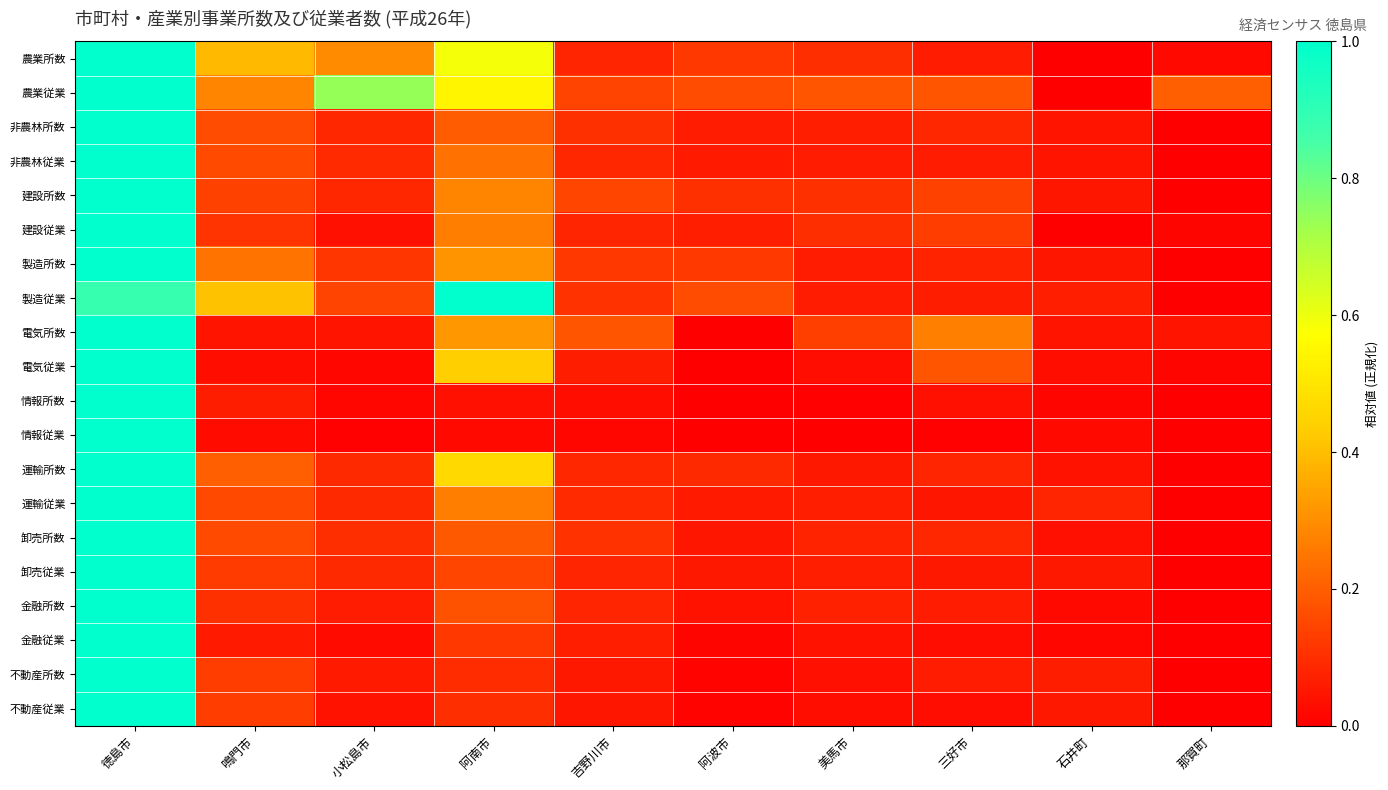

Reading left to right, extract all data points from this chart.

農業所数: 徳島市=1.0	鳴門市=0.4	小松島市=0.3	阿南市=0.6	吉野川市=0.1	阿波市=0.1	美馬市=0.1	三好市=0.1	石井町=0.0	那賀町=0.0
農業従業: 徳島市=1.0	鳴門市=0.3	小松島市=0.7	阿南市=0.5	吉野川市=0.1	阿波市=0.2	美馬市=0.2	三好市=0.2	石井町=0.0	那賀町=0.2
非農林所数: 徳島市=1.0	鳴門市=0.2	小松島市=0.1	阿南市=0.2	吉野川市=0.1	阿波市=0.1	美馬市=0.1	三好市=0.1	石井町=0.0	那賀町=0.0
非農林従業: 徳島市=1.0	鳴門市=0.2	小松島市=0.1	阿南市=0.2	吉野川市=0.1	阿波市=0.1	美馬市=0.1	三好市=0.1	石井町=0.0	那賀町=0.0
建設所数: 徳島市=1.0	鳴門市=0.1	小松島市=0.1	阿南市=0.3	吉野川市=0.1	阿波市=0.1	美馬市=0.1	三好市=0.1	石井町=0.0	那賀町=0.0
建設従業: 徳島市=1.0	鳴門市=0.1	小松島市=0.0	阿南市=0.3	吉野川市=0.1	阿波市=0.1	美馬市=0.1	三好市=0.1	石井町=0.0	那賀町=0.0
製造所数: 徳島市=1.0	鳴門市=0.2	小松島市=0.1	阿南市=0.3	吉野川市=0.1	阿波市=0.1	美馬市=0.1	三好市=0.1	石井町=0.0	那賀町=0.0
製造従業: 徳島市=0.9	鳴門市=0.4	小松島市=0.1	阿南市=1.0	吉野川市=0.1	阿波市=0.2	美馬市=0.1	三好市=0.1	石井町=0.1	那賀町=0.0
電気所数: 徳島市=1.0	鳴門市=0.0	小松島市=0.0	阿南市=0.3	吉野川市=0.2	阿波市=0.0	美馬市=0.1	三好市=0.3	石井町=0.0	那賀町=0.0
電気従業: 徳島市=1.0	鳴門市=0.0	小松島市=0.0	阿南市=0.4	吉野川市=0.1	阿波市=0.0	美馬市=0.0	三好市=0.2	石井町=0.0	那賀町=0.0
情報所数: 徳島市=1.0	鳴門市=0.1	小松島市=0.0	阿南市=0.0	吉野川市=0.0	阿波市=0.0	美馬市=0.0	三好市=0.0	石井町=0.0	那賀町=0.0
情報従業: 徳島市=1.0	鳴門市=0.0	小松島市=0.0	阿南市=0.0	吉野川市=0.0	阿波市=0.0	美馬市=0.0	三好市=0.0	石井町=0.0	那賀町=0.0
運輸所数: 徳島市=1.0	鳴門市=0.2	小松島市=0.1	阿南市=0.5	吉野川市=0.1	阿波市=0.1	美馬市=0.1	三好市=0.1	石井町=0.0	那賀町=0.0
運輸従業: 徳島市=1.0	鳴門市=0.2	小松島市=0.1	阿南市=0.3	吉野川市=0.1	阿波市=0.1	美馬市=0.1	三好市=0.1	石井町=0.1	那賀町=0.0
卸売所数: 徳島市=1.0	鳴門市=0.2	小松島市=0.1	阿南市=0.2	吉野川市=0.1	阿波市=0.0	美馬市=0.1	三好市=0.1	石井町=0.0	那賀町=0.0
卸売従業: 徳島市=1.0	鳴門市=0.1	小松島市=0.1	阿南市=0.1	吉野川市=0.1	阿波市=0.1	美馬市=0.1	三好市=0.1	石井町=0.1	那賀町=0.0
金融所数: 徳島市=1.0	鳴門市=0.1	小松島市=0.1	阿南市=0.2	吉野川市=0.1	阿波市=0.0	美馬市=0.1	三好市=0.1	石井町=0.0	那賀町=0.0
金融従業: 徳島市=1.0	鳴門市=0.1	小松島市=0.0	阿南市=0.1	吉野川市=0.1	阿波市=0.0	美馬市=0.0	三好市=0.0	石井町=0.0	那賀町=0.0
不動産所数: 徳島市=1.0	鳴門市=0.1	小松島市=0.1	阿南市=0.1	吉野川市=0.1	阿波市=0.0	美馬市=0.0	三好市=0.1	石井町=0.1	那賀町=0.0
不動産従業: 徳島市=1.0	鳴門市=0.1	小松島市=0.0	阿南市=0.1	吉野川市=0.0	阿波市=0.0	美馬市=0.0	三好市=0.0	石井町=0.1	那賀町=0.0